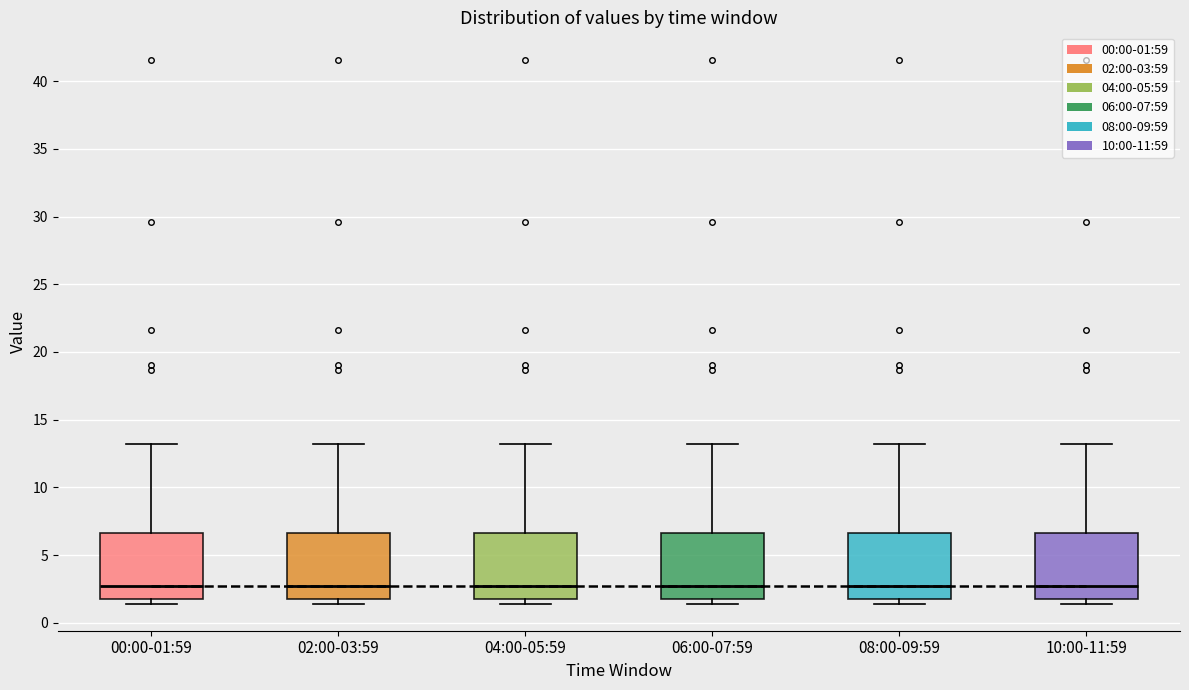

Where does the median line of the box for 04:00-05:59 sit on the y-axis? The values are not printed on the chart, so give them approximately, as read against the axis.

2.5